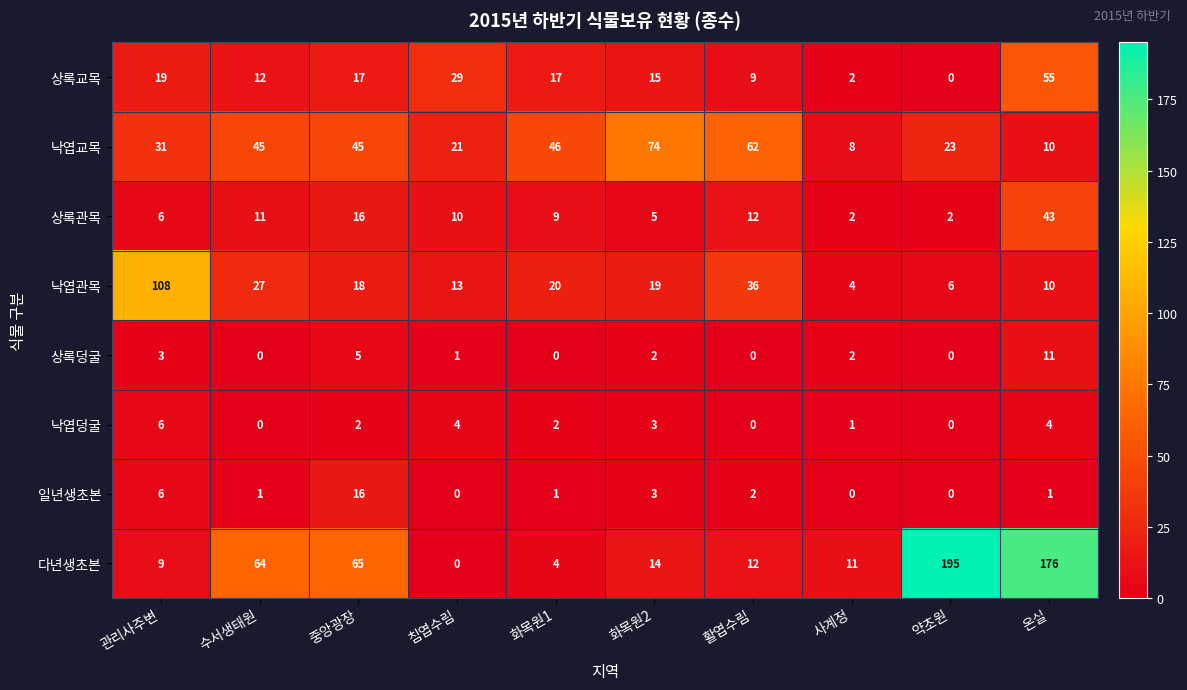

What is the approximate value of 다년생초본 at 화목원1, to the nearest 5?

5